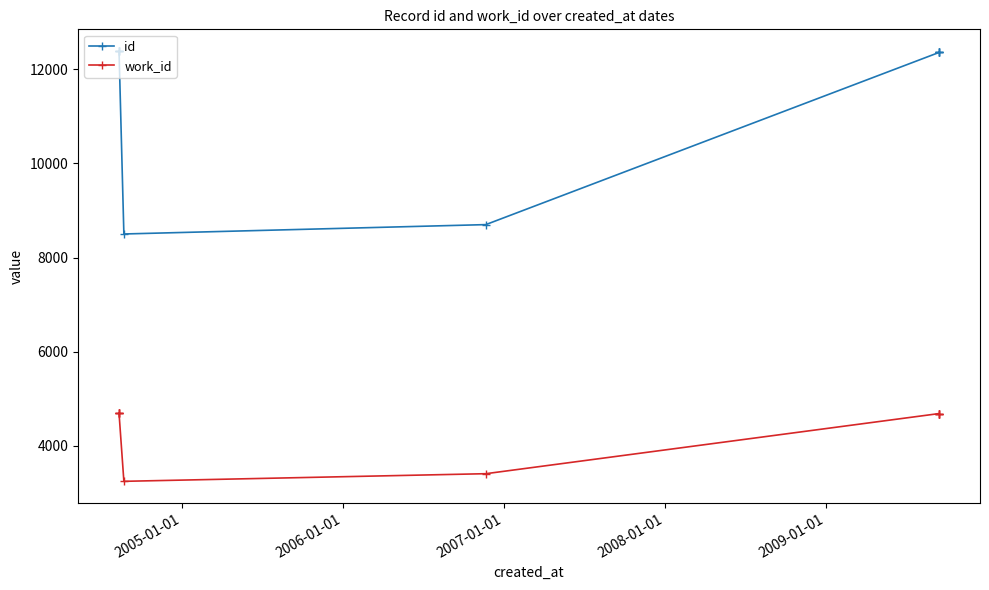

What is the total value across all series at 2008-01-01?

11746